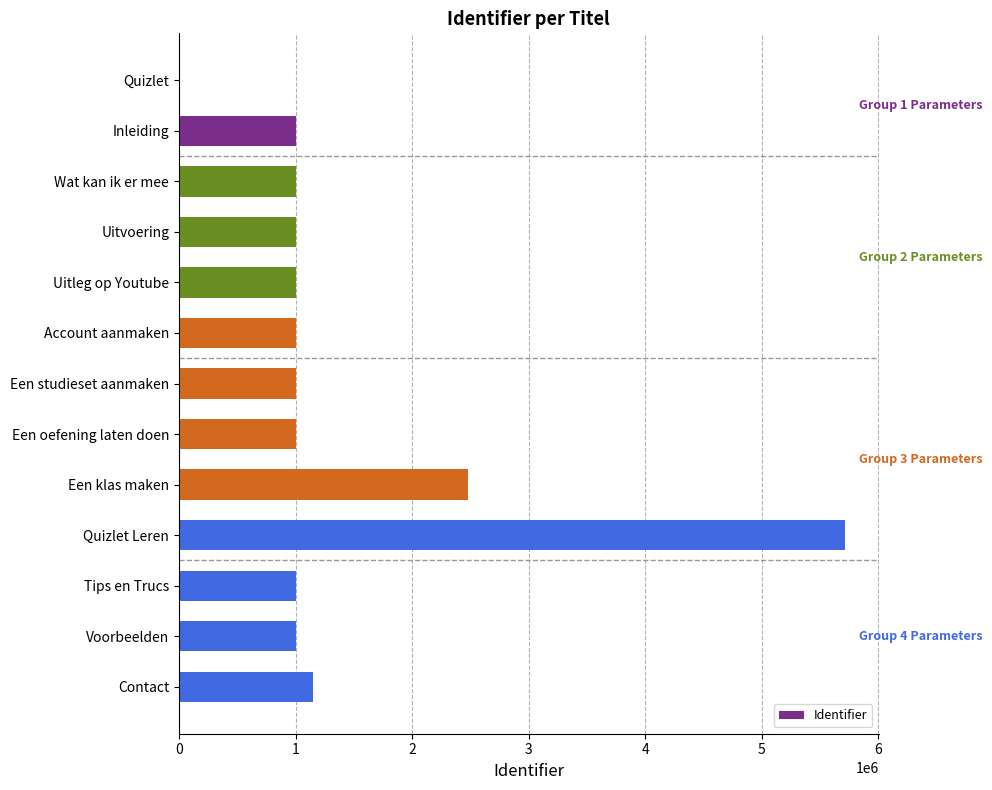

Which label corresponds to the largest value in the chart?

Quizlet Leren